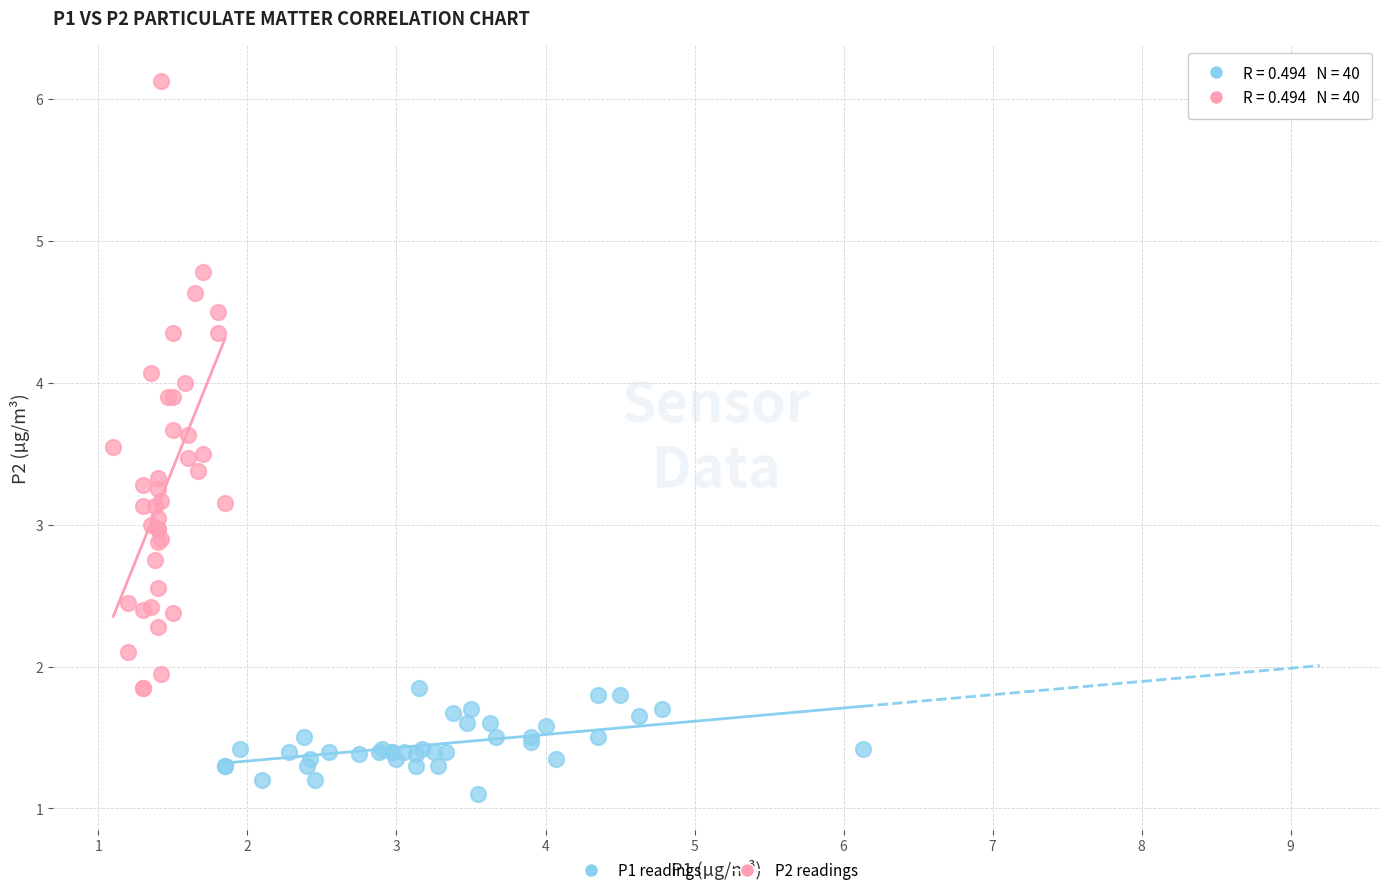

Which series has the largest Y range (max minus min)?

P2 readings